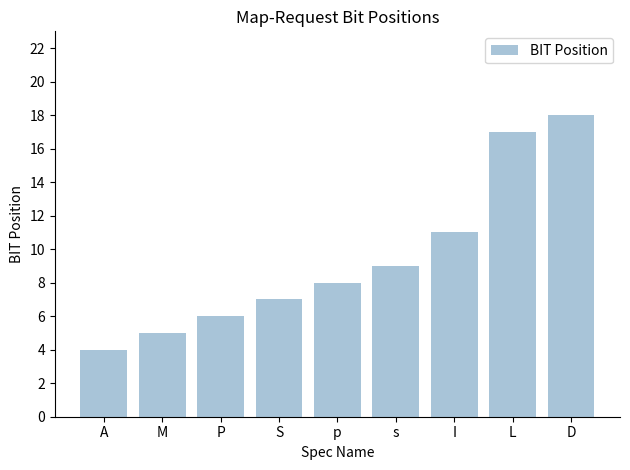

At which label is the value closest to 11?

I